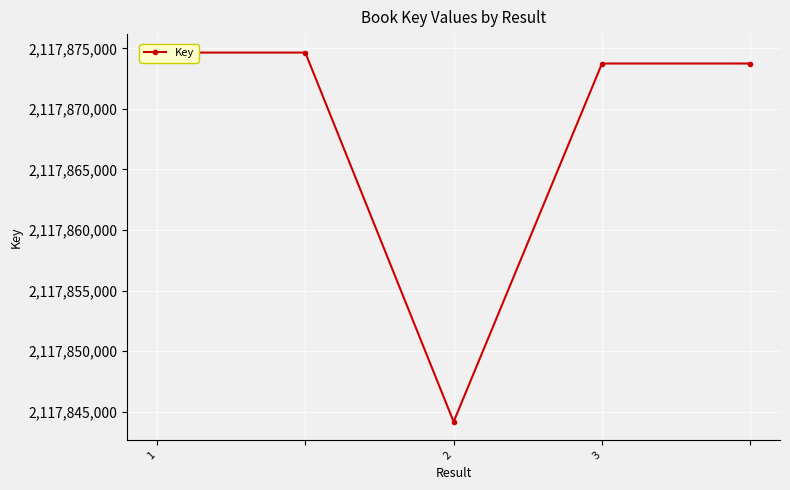

What is the difference between the second highest and minimum values?

30467